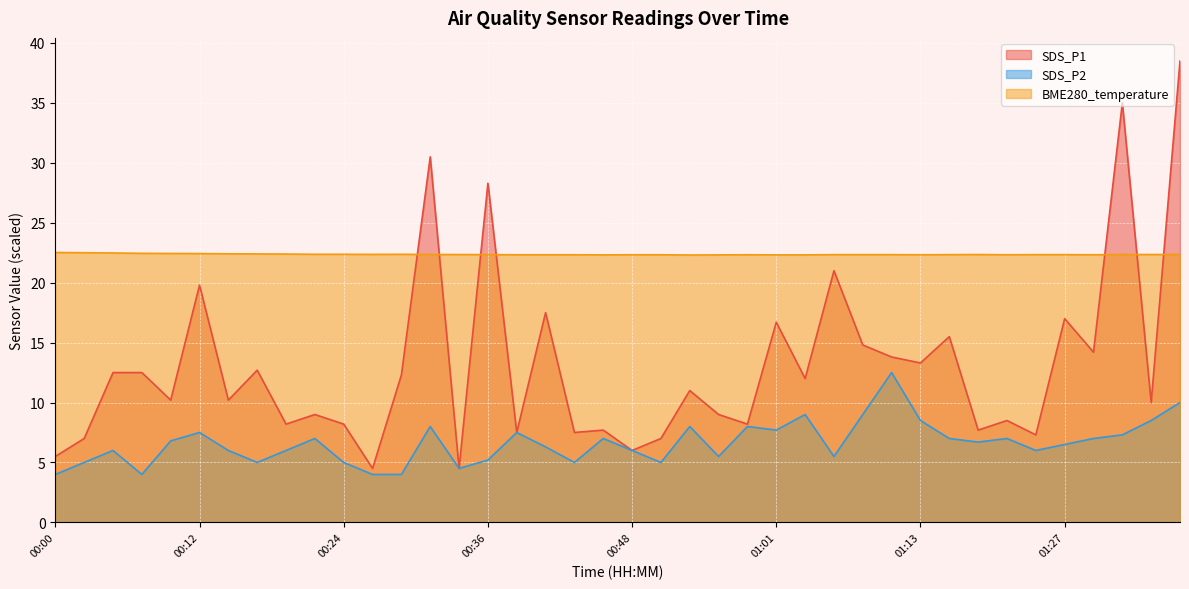

Between 00:51 and 01:01, which series saw the biggest shift?

SDS_P1